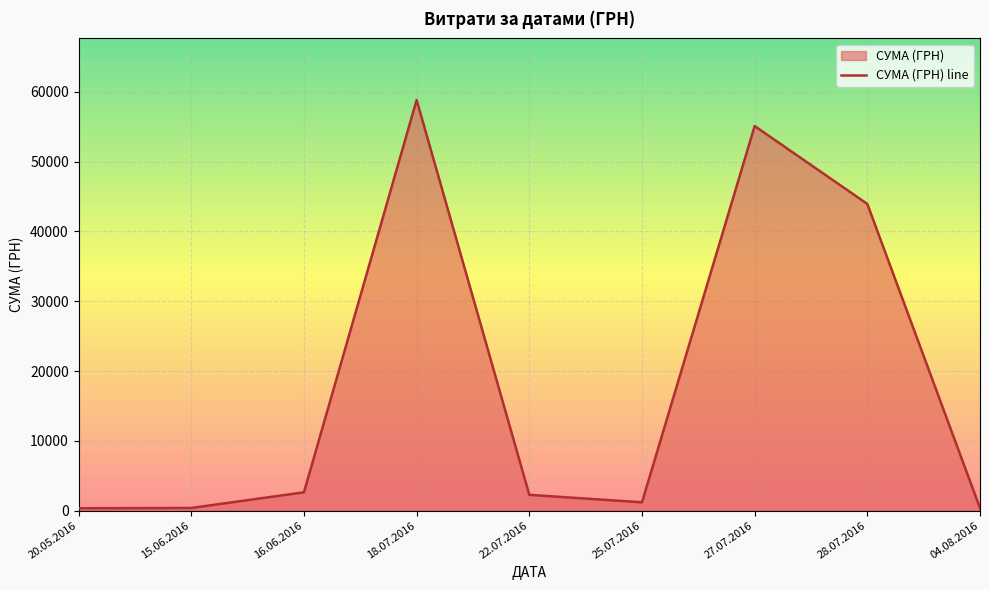

True or false: the data shows 2615.0 at 16.06.2016.

True